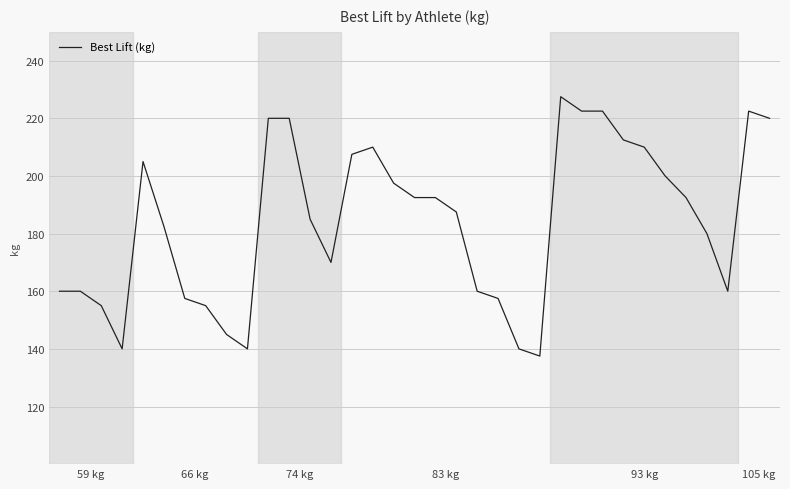

How many values are below 187?

17